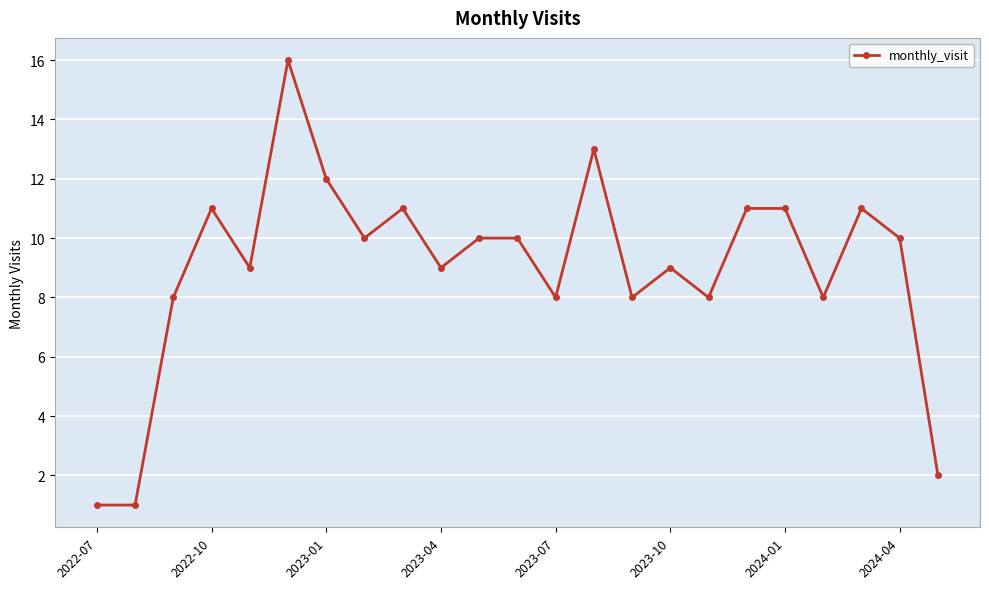

What is the maximum value shown in the chart?

16